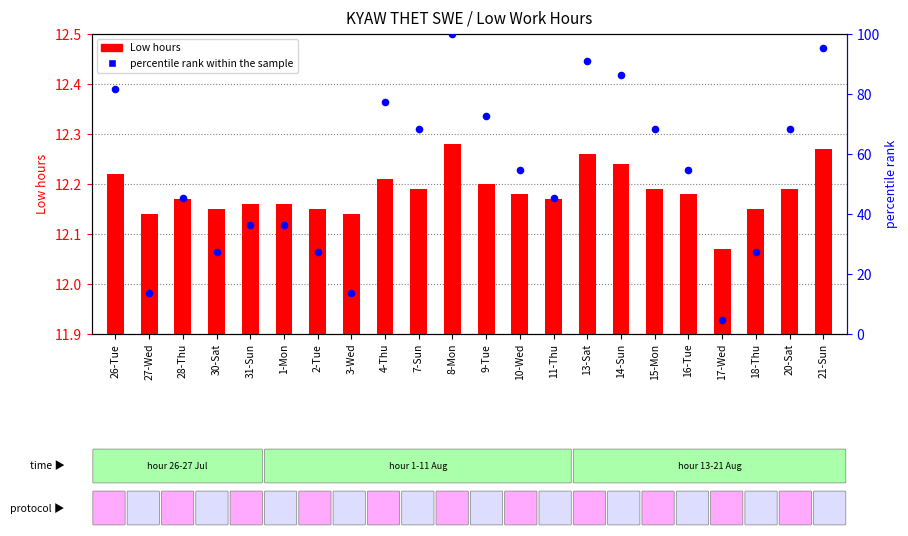

What are all the series names shown in the legend?

Low hours, percentile rank within the sample